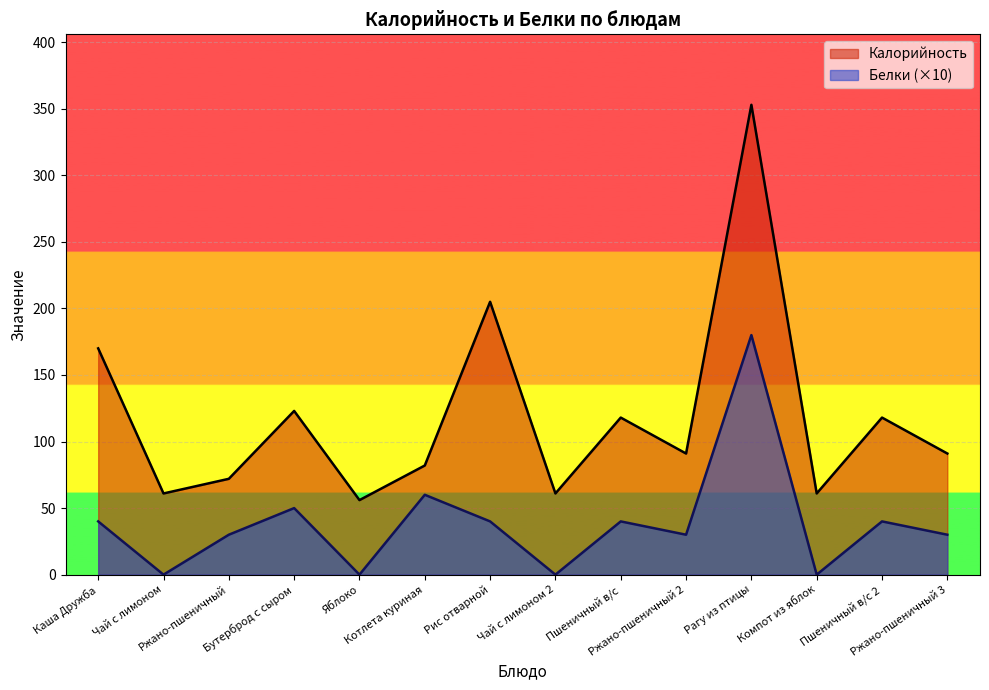

What is the label of the 2nd point from the left?

Чай с лимоном